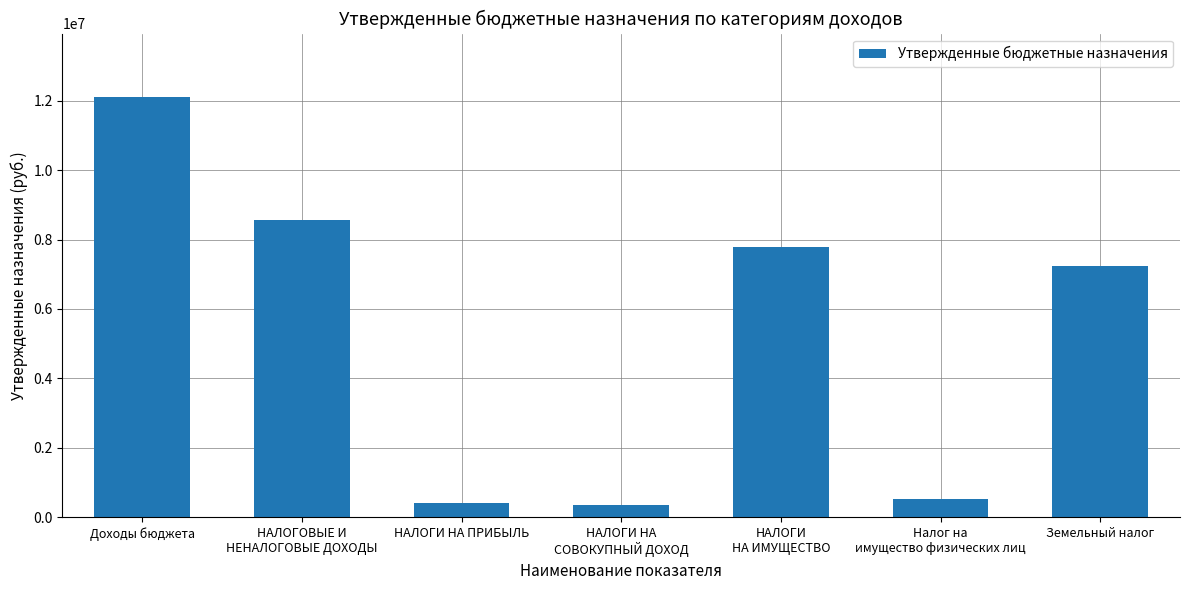

Does the chart contain stacked bars?

No